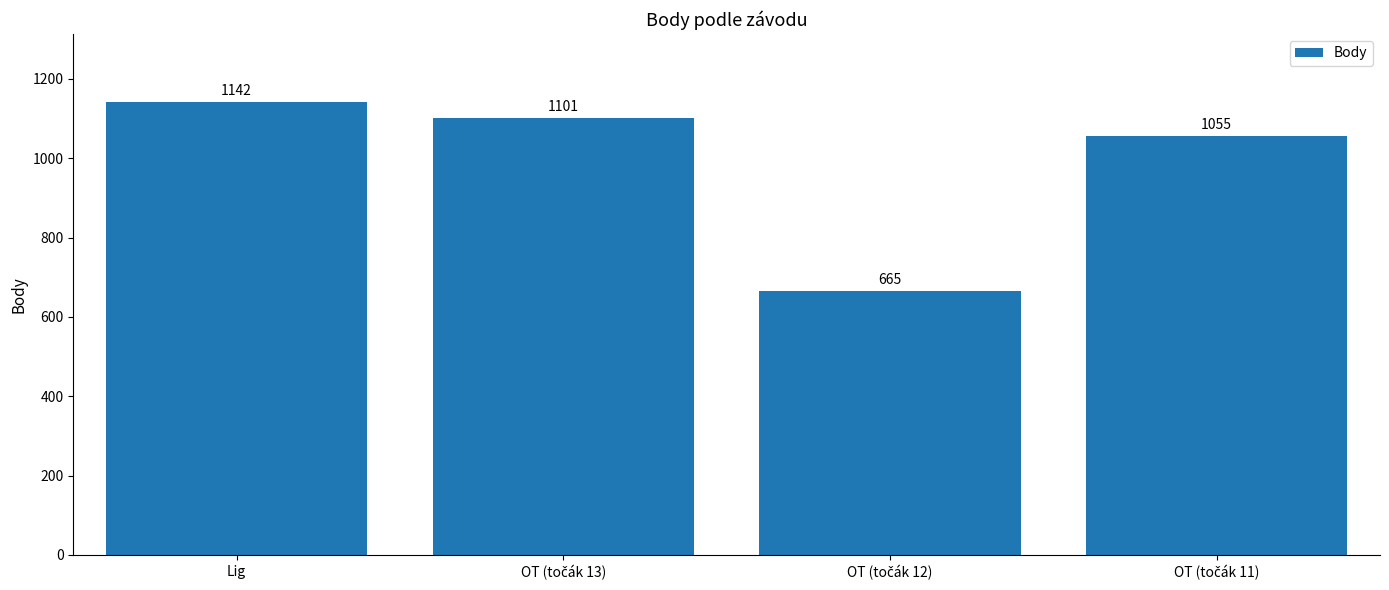

Where does the data first go above 1101?

Lig